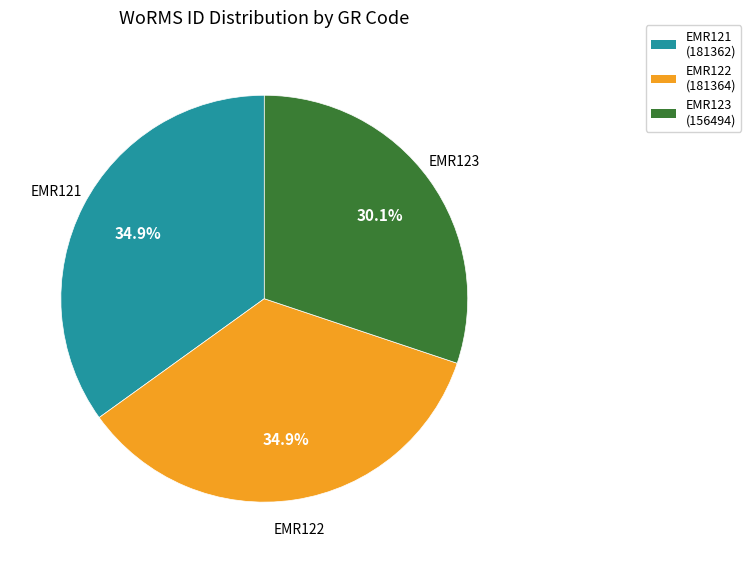

Is there a majority slice in this chart?

No